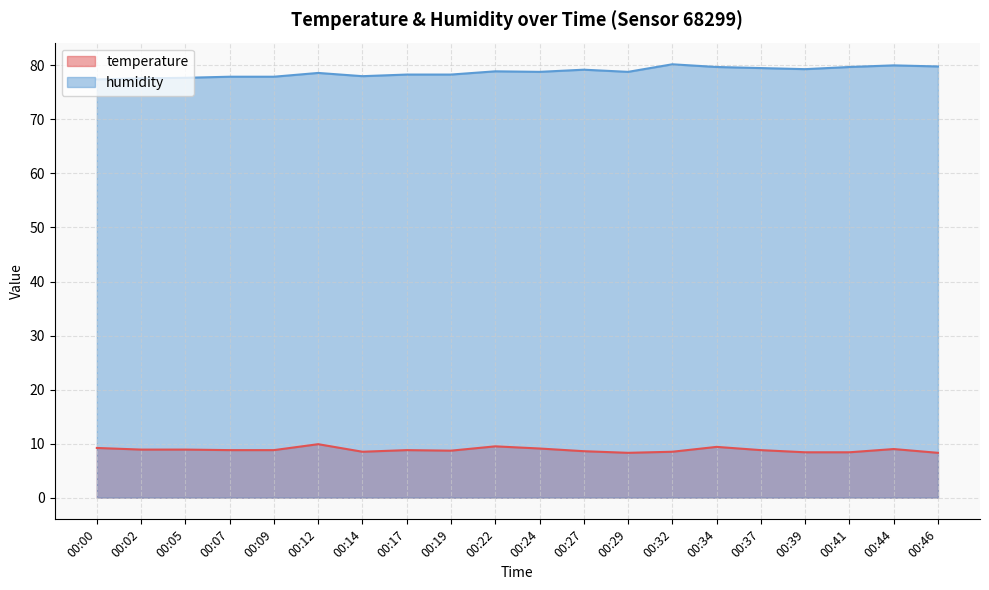

True or false: temperature and humidity cross at least once.

False